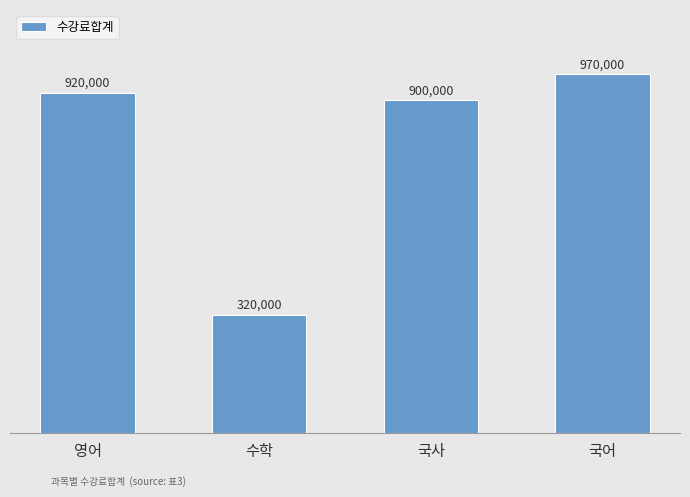

What is the ratio of the value at 국어 to the value at 국사?

1.1